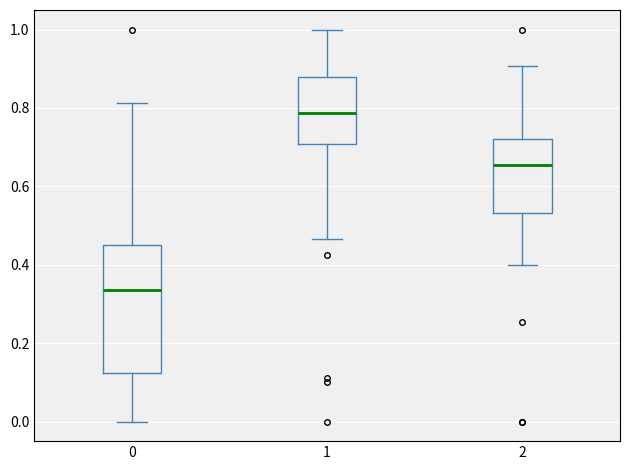

Comparing the boxes themselves (not the whiskers), which one is the tallest?

0